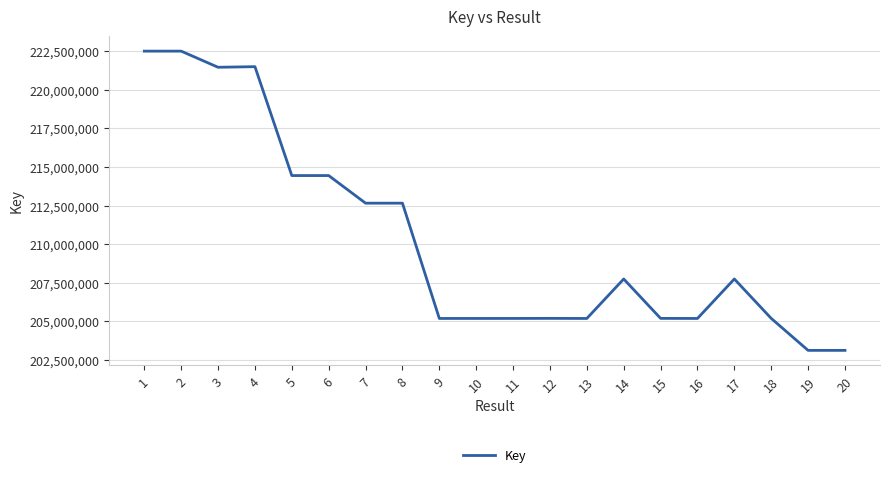

What is the maximum value shown in the chart?

222495863